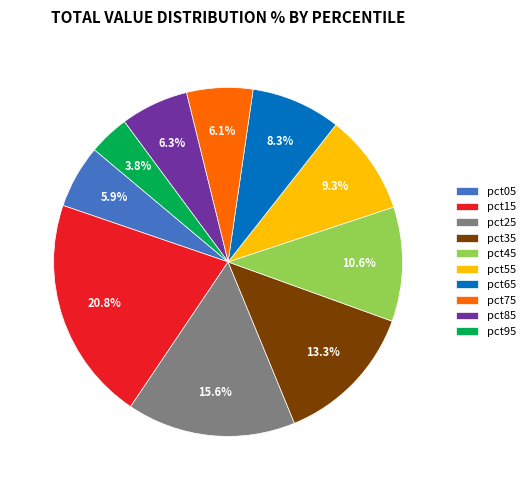

Does pct95 account for over 50% of the chart?

No